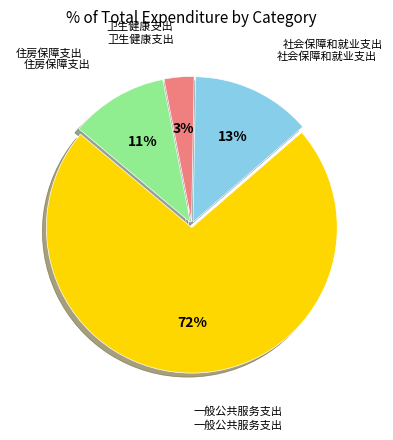

Does any single category account for the majority?

Yes